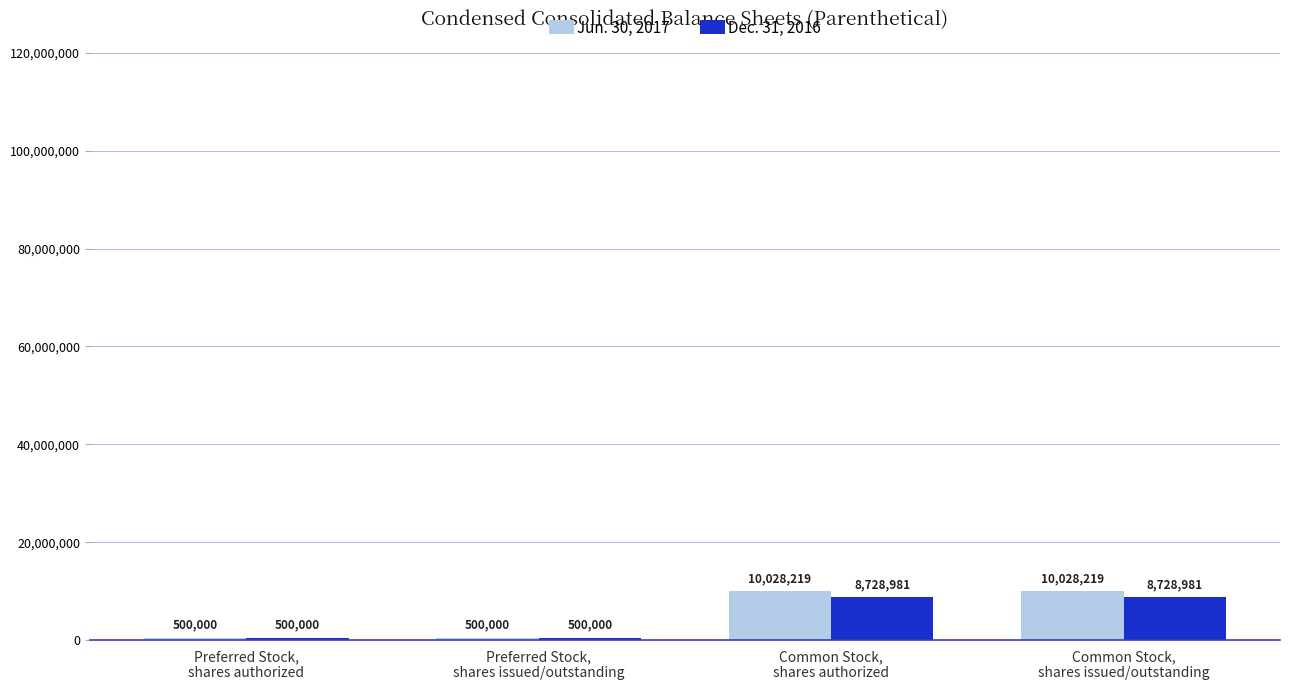

Which series has the largest range (max minus min)?

Jun. 30, 2017